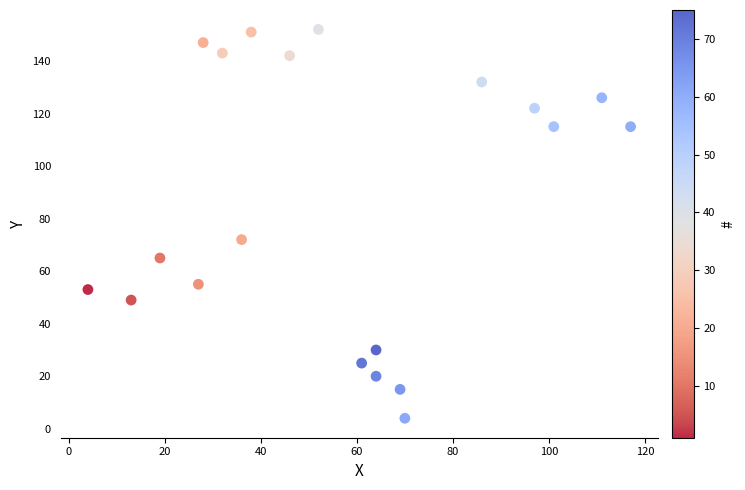

What Y value in the scatter plot is closest to 78?

72